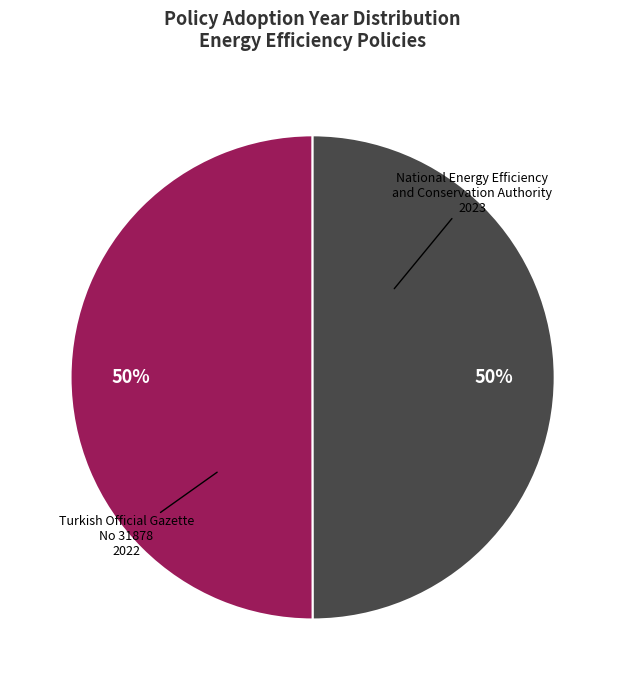

To the nearest percent, what is the average slice percentage?

50%